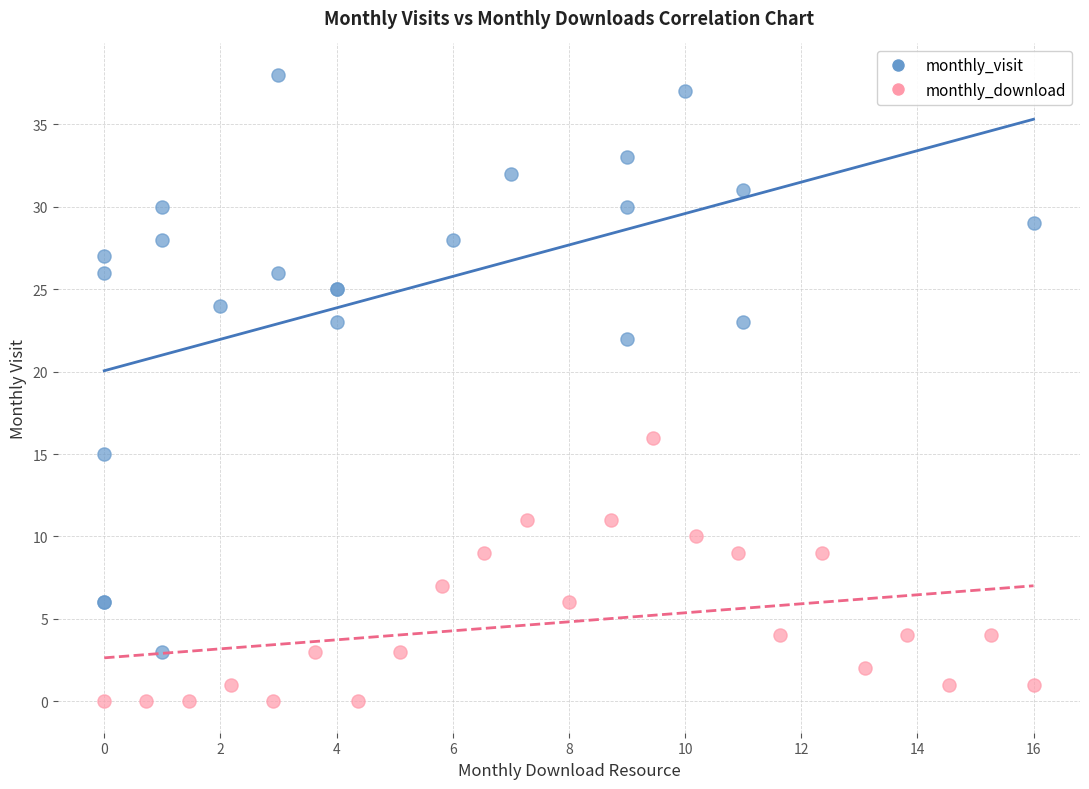

Which series reaches the minimum Y coordinate?

monthly_download